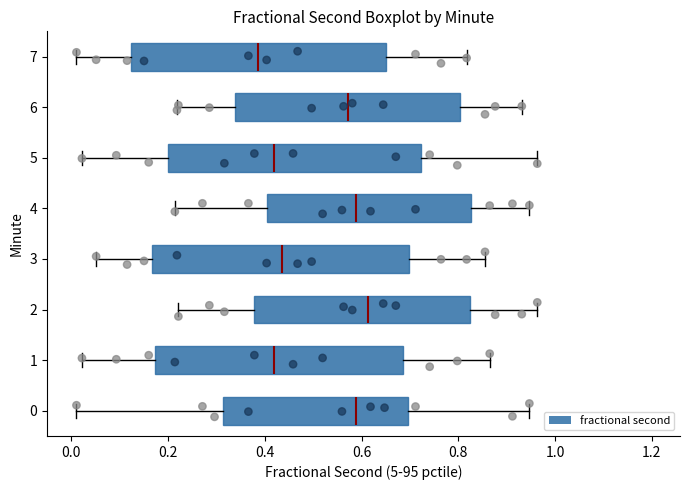

Which box has the furthest to the right median line?

2